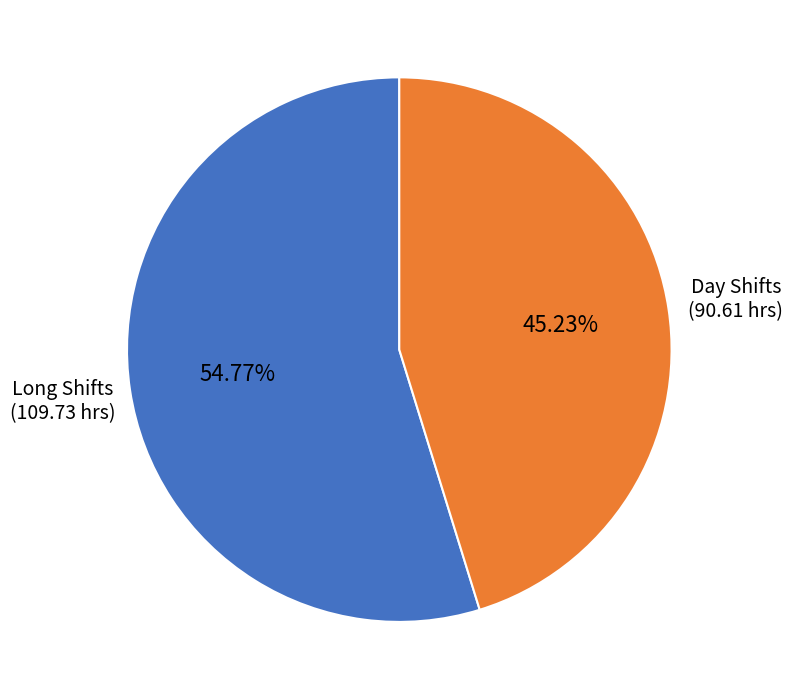

Is there any slice that represents more than half of the pie?

Yes